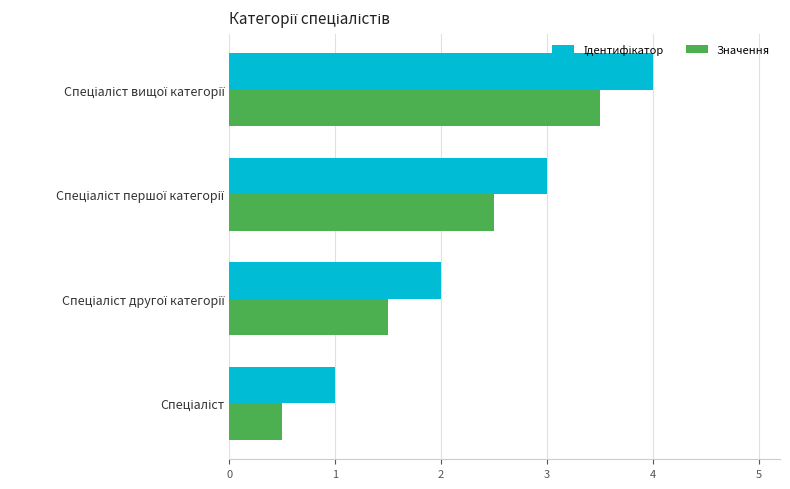

What is the lowest value of the Значення series?

0.5